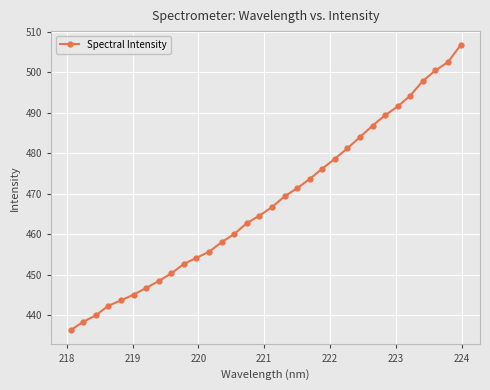

True or false: there are more than 0 points higher than both neighbors.

False